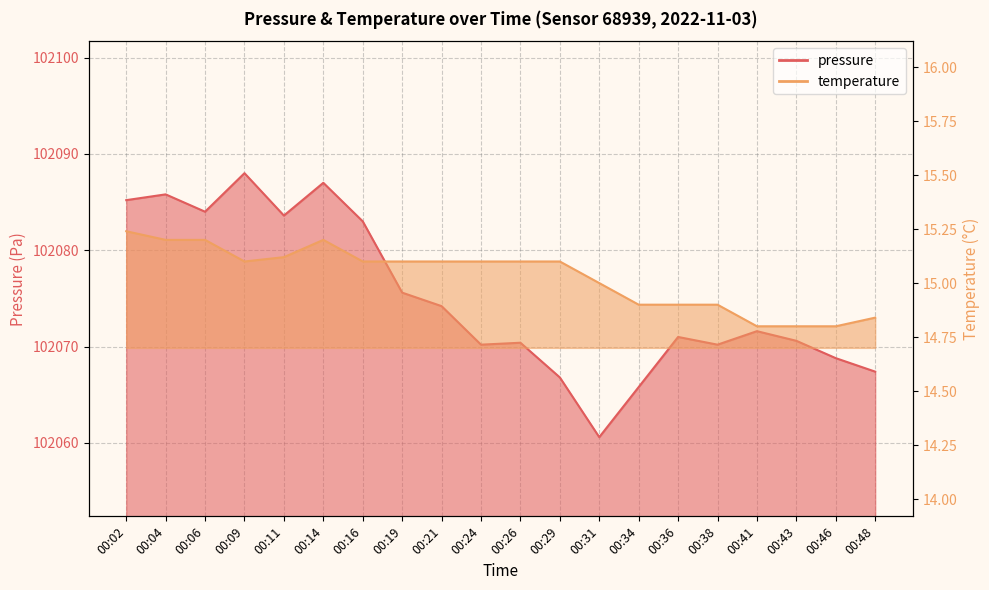

Does the chart have visible grid lines?

Yes